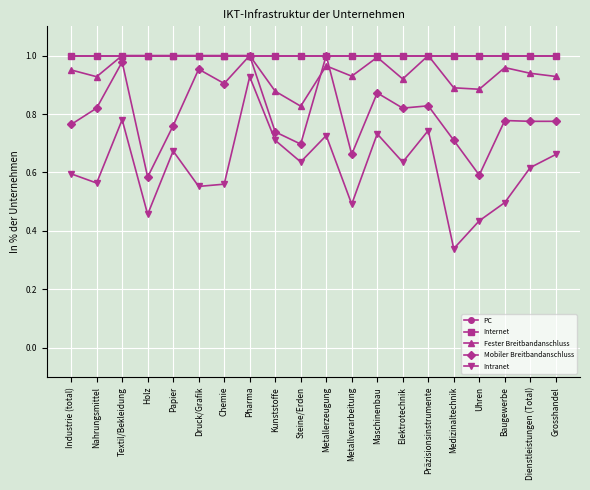

What position from the left is Druck/Grafik?

6